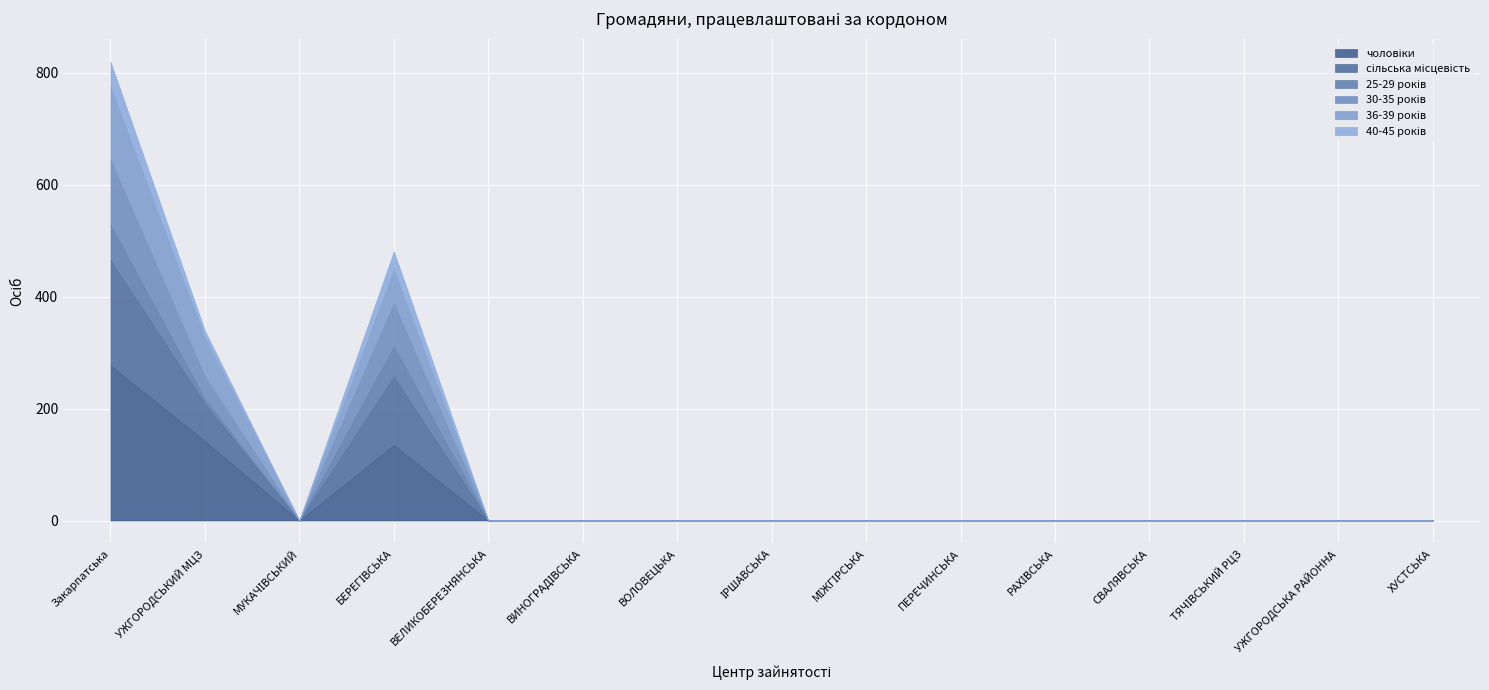

At which category is the sum across all series the highest?

Закарпатська